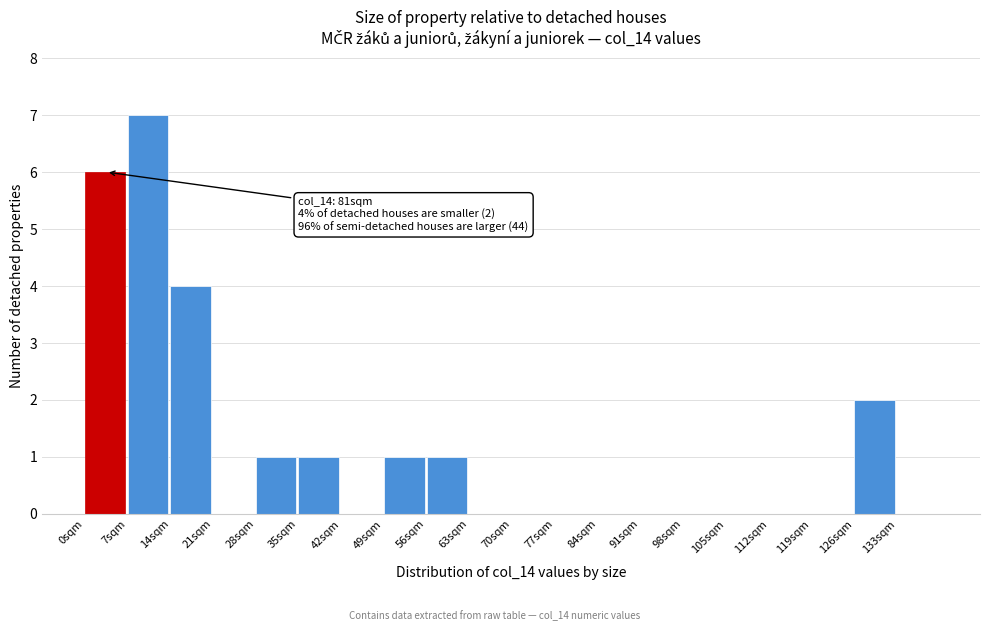

Over which range of the x-axis is the bar tallest?

7 to 14